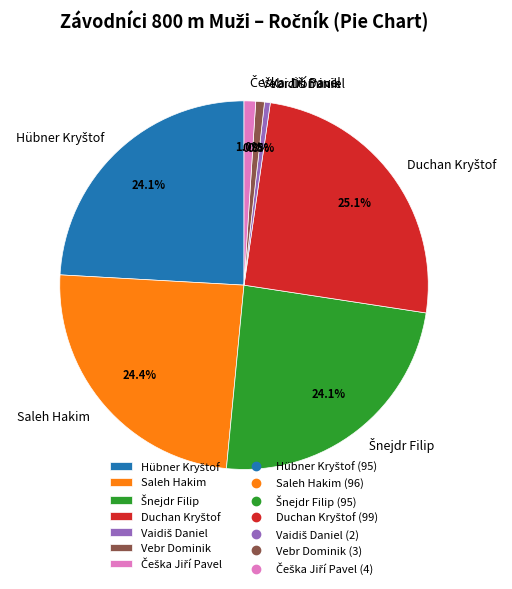

True or false: Saleh Hakim accounts for 39% of the total.

False